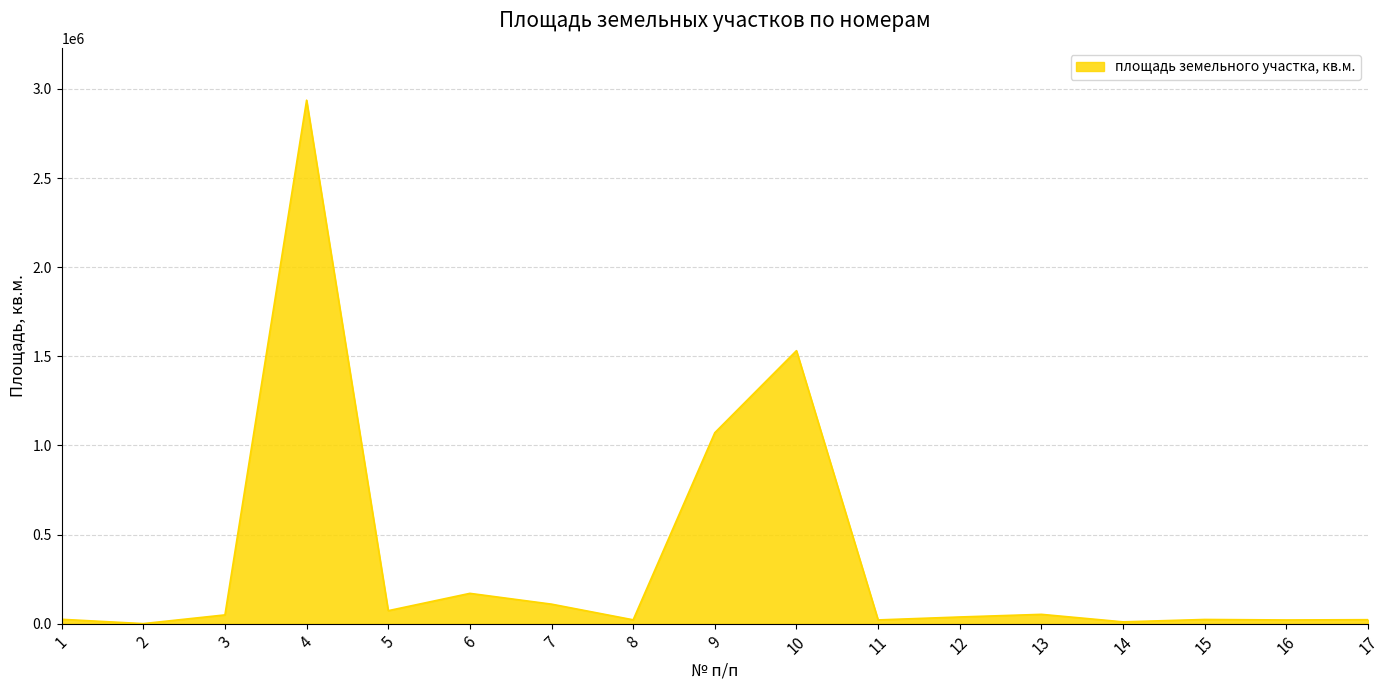

The value at 10 is 643676. True or false?

False